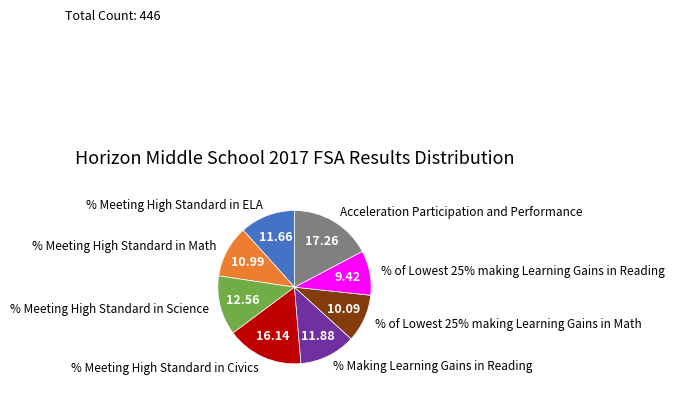

To the nearest percent, what is the average slice percentage?

12%